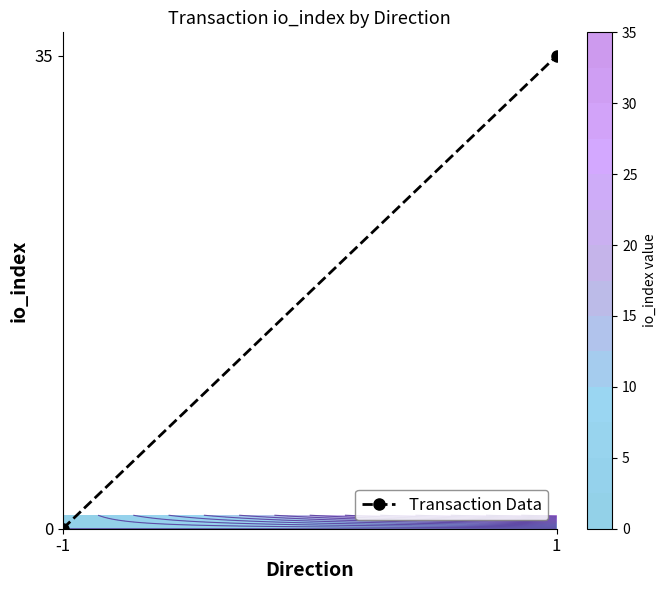

Between 1 and -1, which is larger?

1